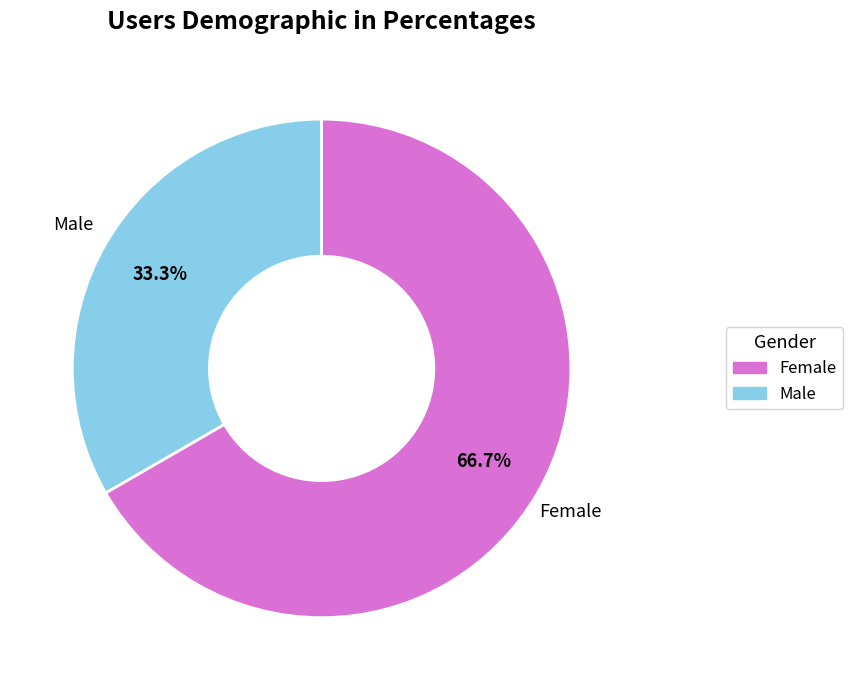

What is the total percentage of Female and Male?

100.0%